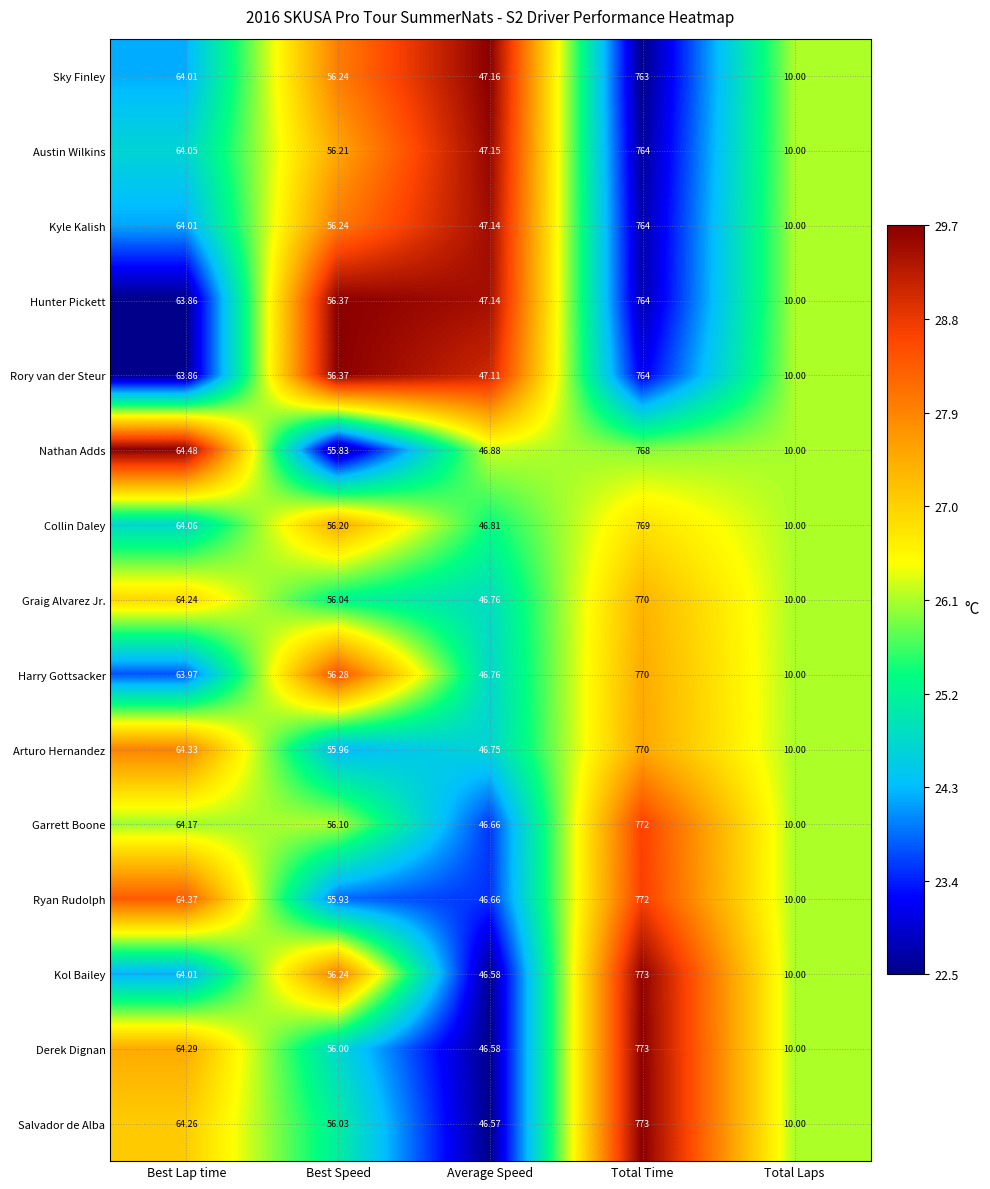

What is the maximum value shown in the chart?

773.0